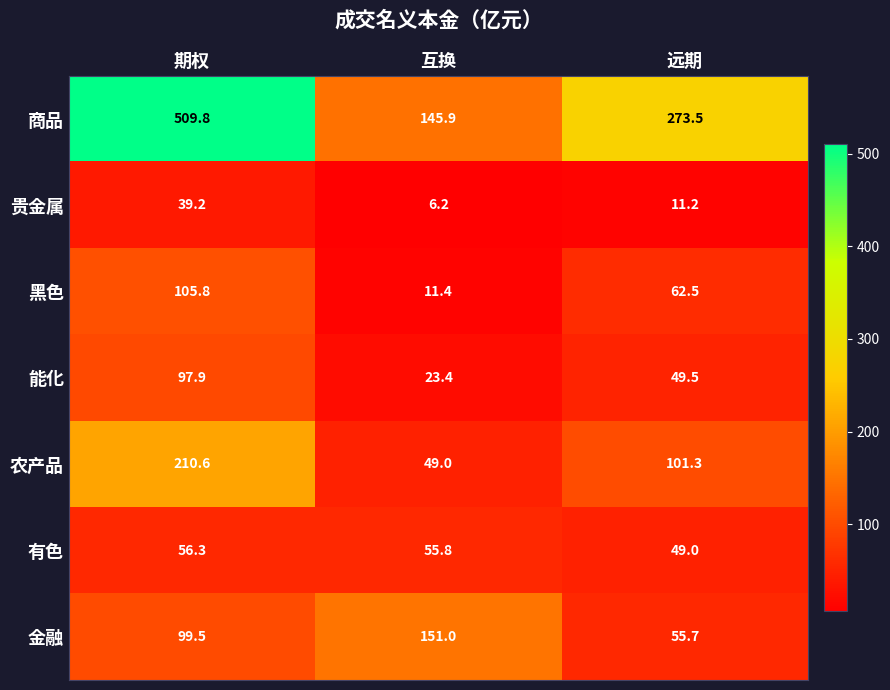

Rank the series by their maximum value, from lowest to highest.

贵金属, 有色, 能化, 黑色, 金融, 农产品, 商品